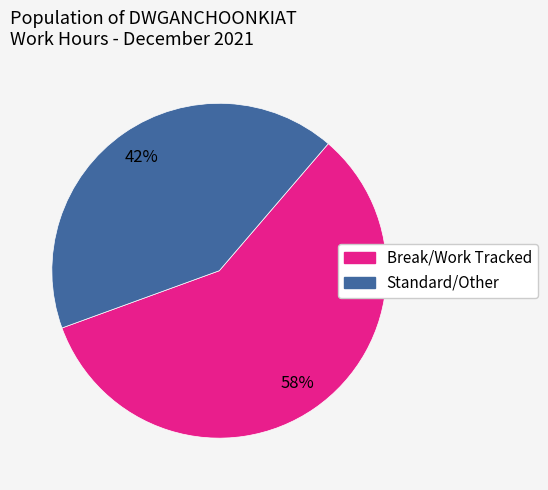

Does any single category account for the majority?

Yes